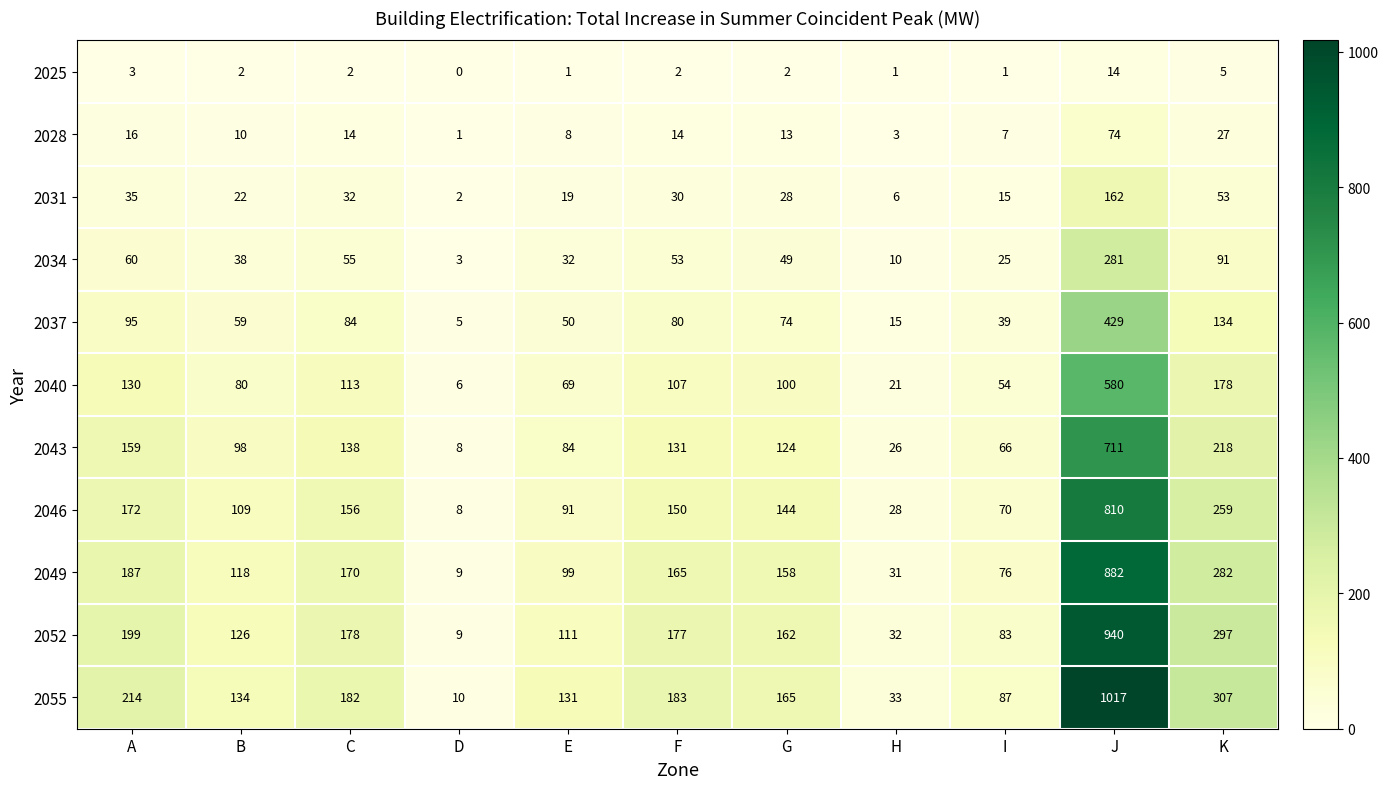

What is the total value across all series at C?

1124